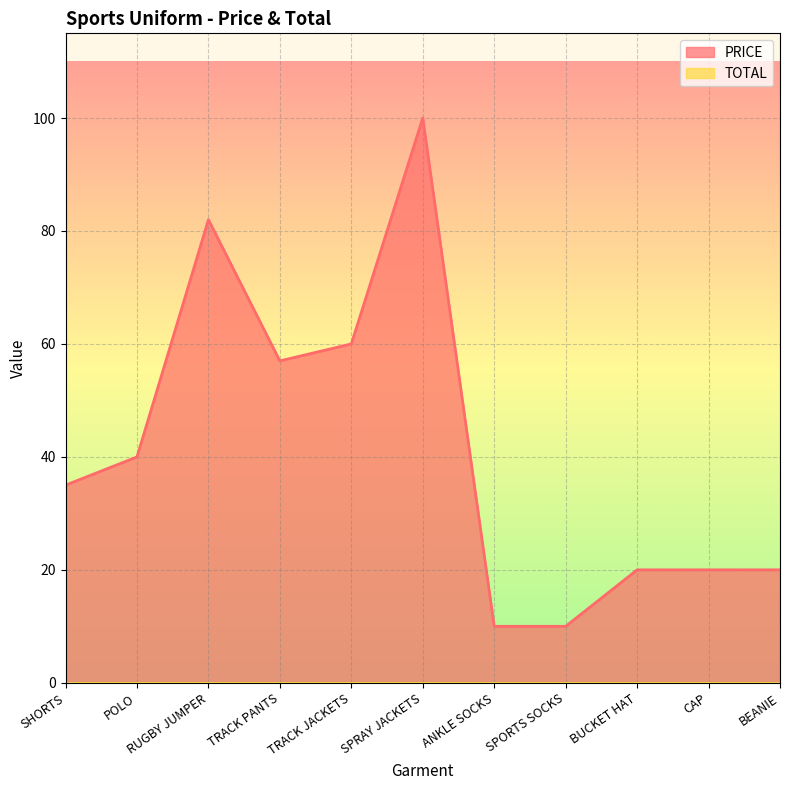

What is the change in value from TRACK JACKETS to SPORTS SOCKS?

-50